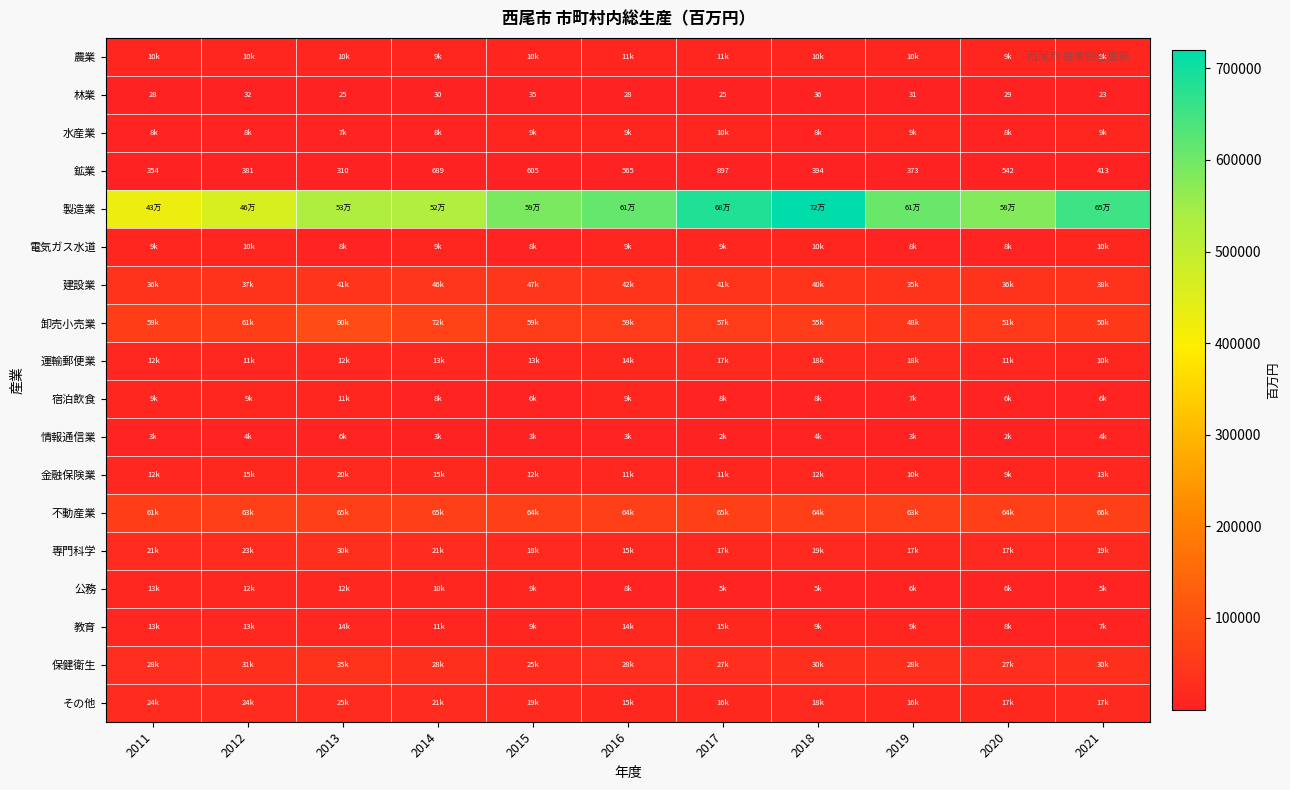

The value of 林業 at 2011 is 8. True or false?

False